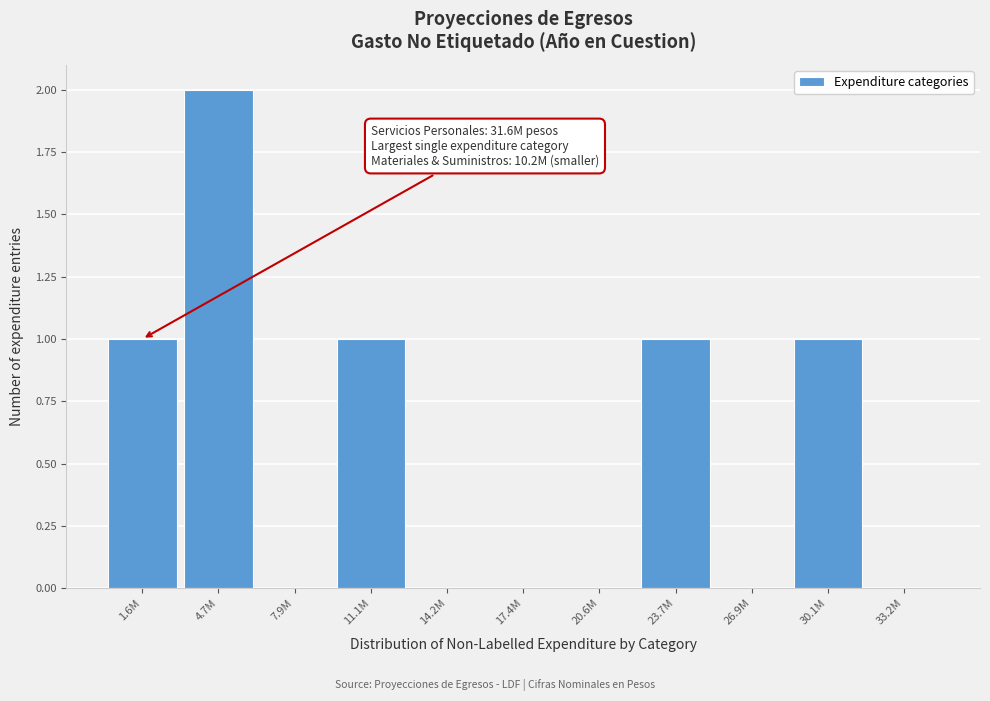

Reading left to right, what are all the values shown in this chart?

1.6M=1	4.7M=2	7.9M=0	11.1M=1	14.2M=0	17.4M=0	20.6M=0	23.7M=1	26.9M=0	30.1M=1	33.2M=0